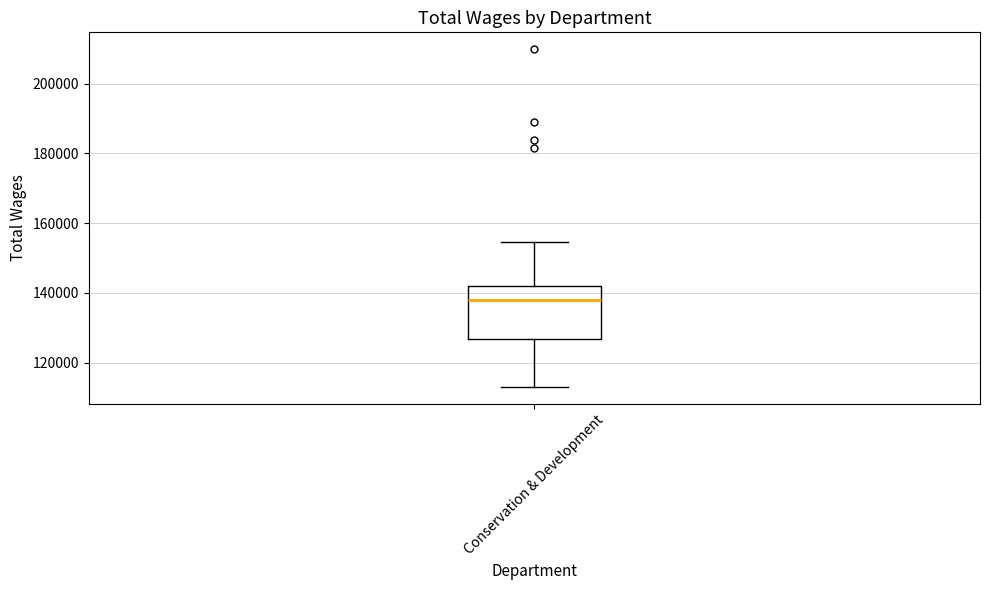

Read this box plot against the y-axis: the position of the median line, the range covered by the box, and the ends of both whiskers. The values are not printed on the chart, so give them approximately, as read against the axis.

median 138000, box 126000 to 142000, whiskers 114000 to 154000